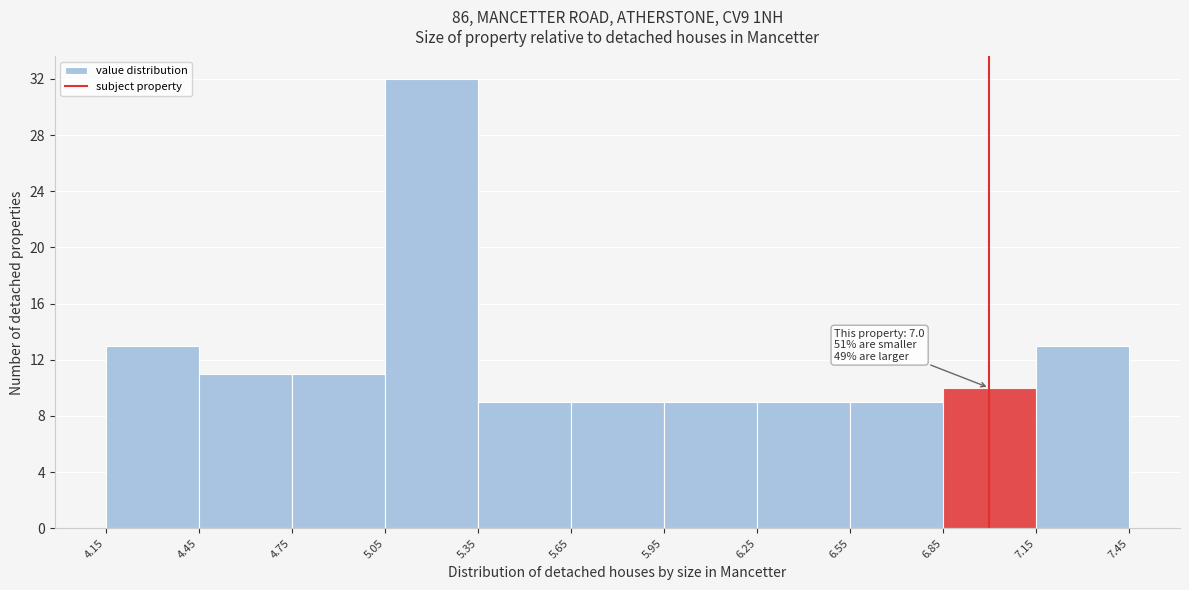

Over which range of the x-axis is the bar tallest?

5.05 to 5.35